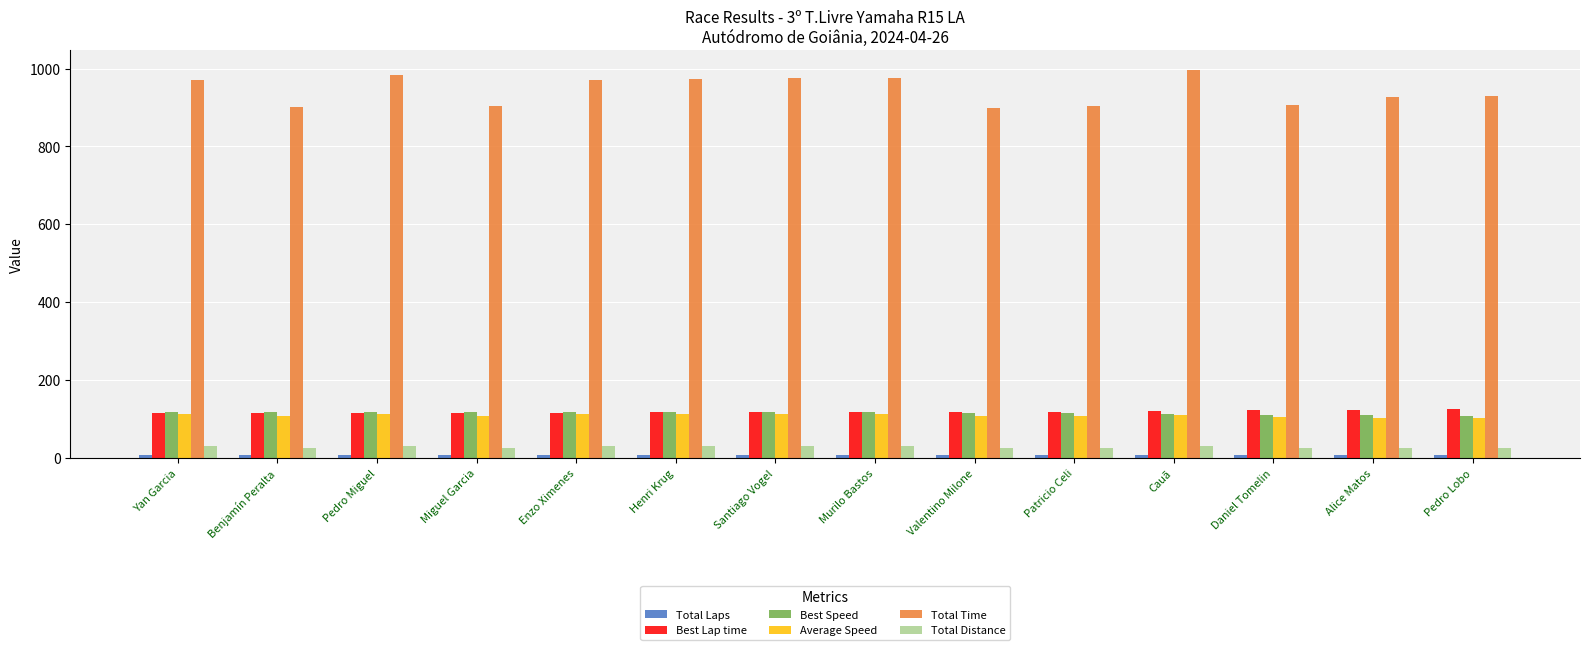

What is the average value of the Average Speed series?

109.6